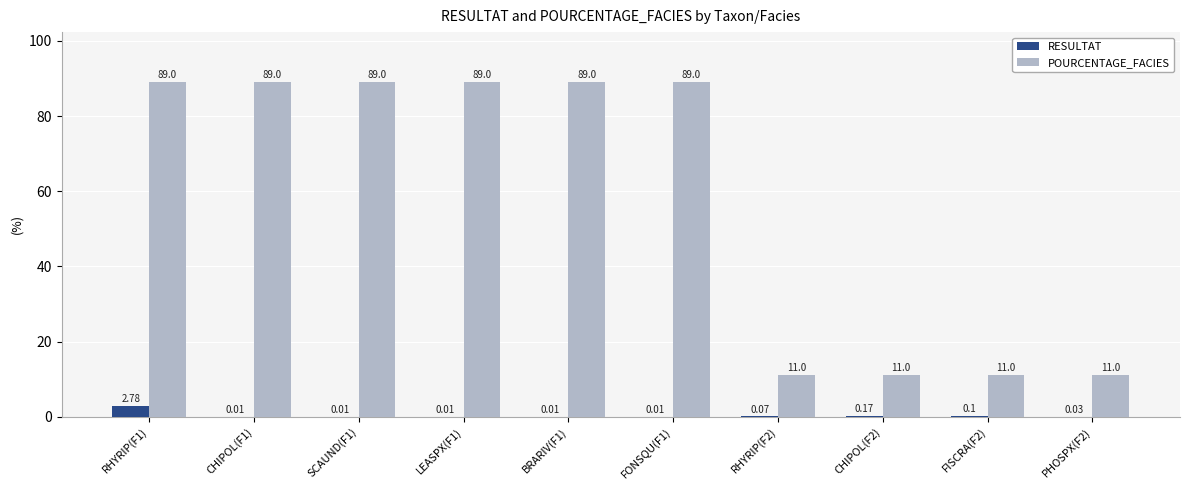

Between LEASPX(F1) and CHIPOL(F2), which series saw the biggest shift?

POURCENTAGE_FACIES